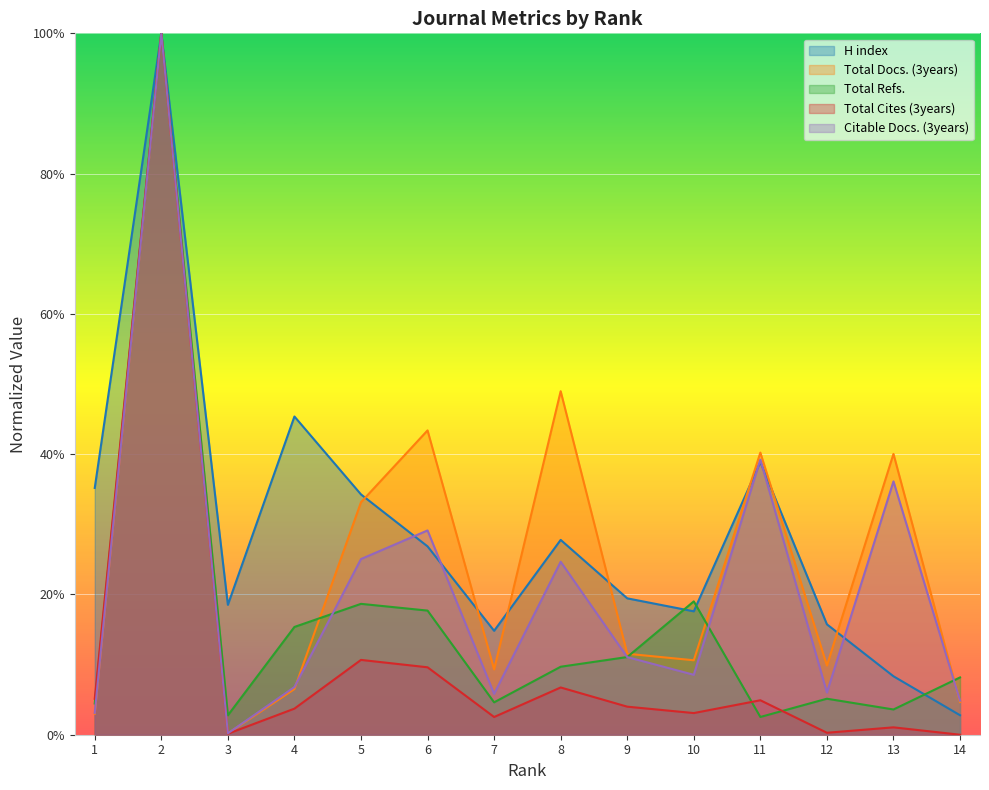

What is the sum of all Total Docs. (3years) values?

3.6